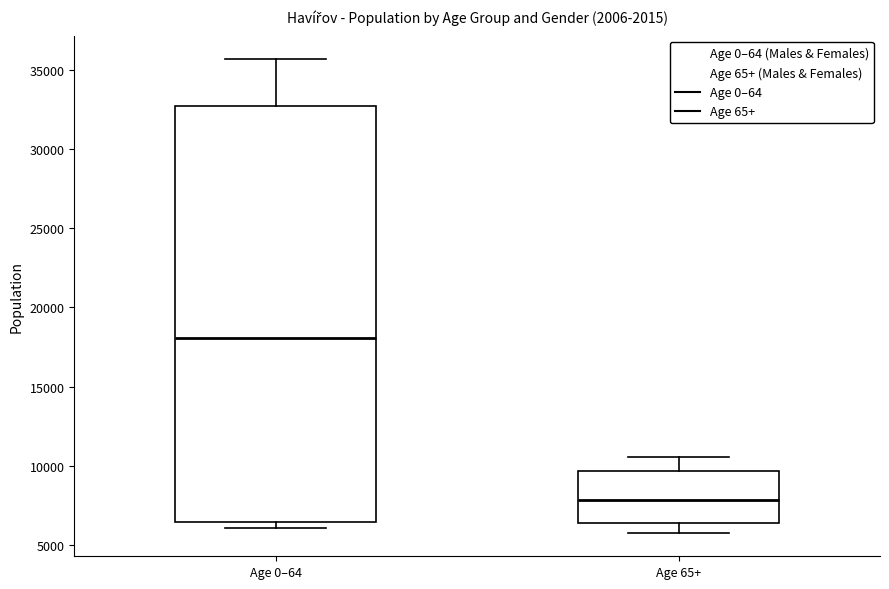

Which box's median line is the highest?

Age 0–64